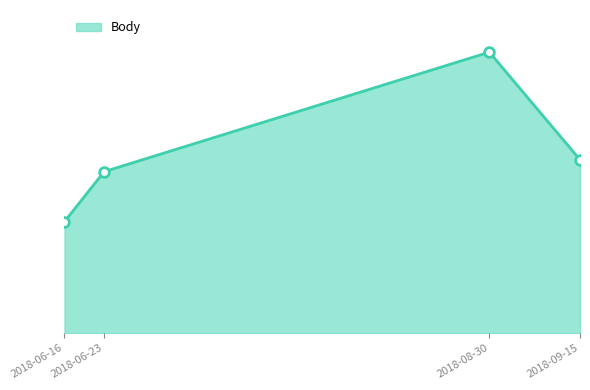

How many interior local peaks (higher than both neighbors) does the data have?

1